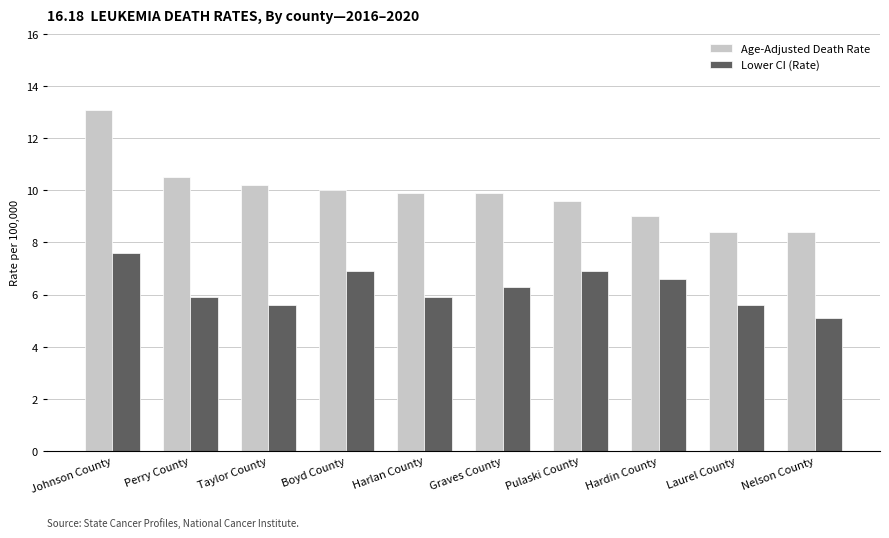

What is the value of the Lower CI (Rate) bar at the 3rd from the left?

5.6